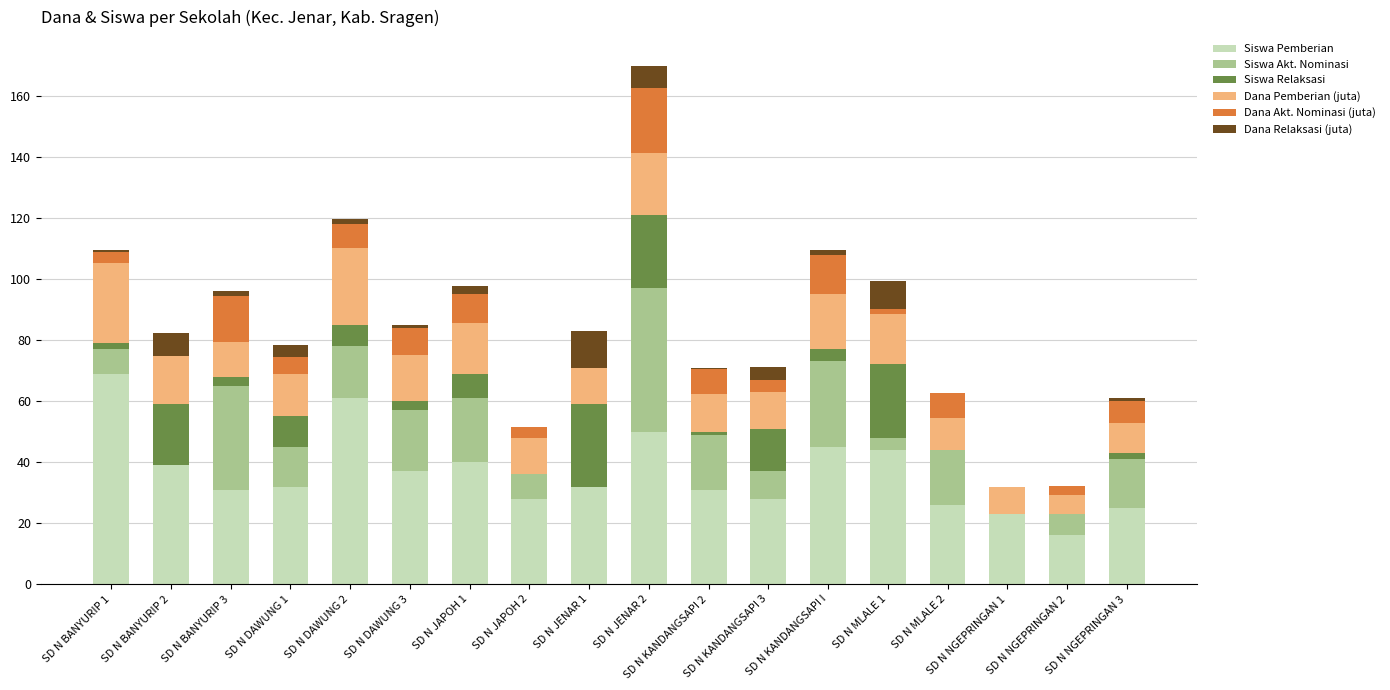

At which label does Siswa Pemberian reach its peak?

SD N BANYURIP 1